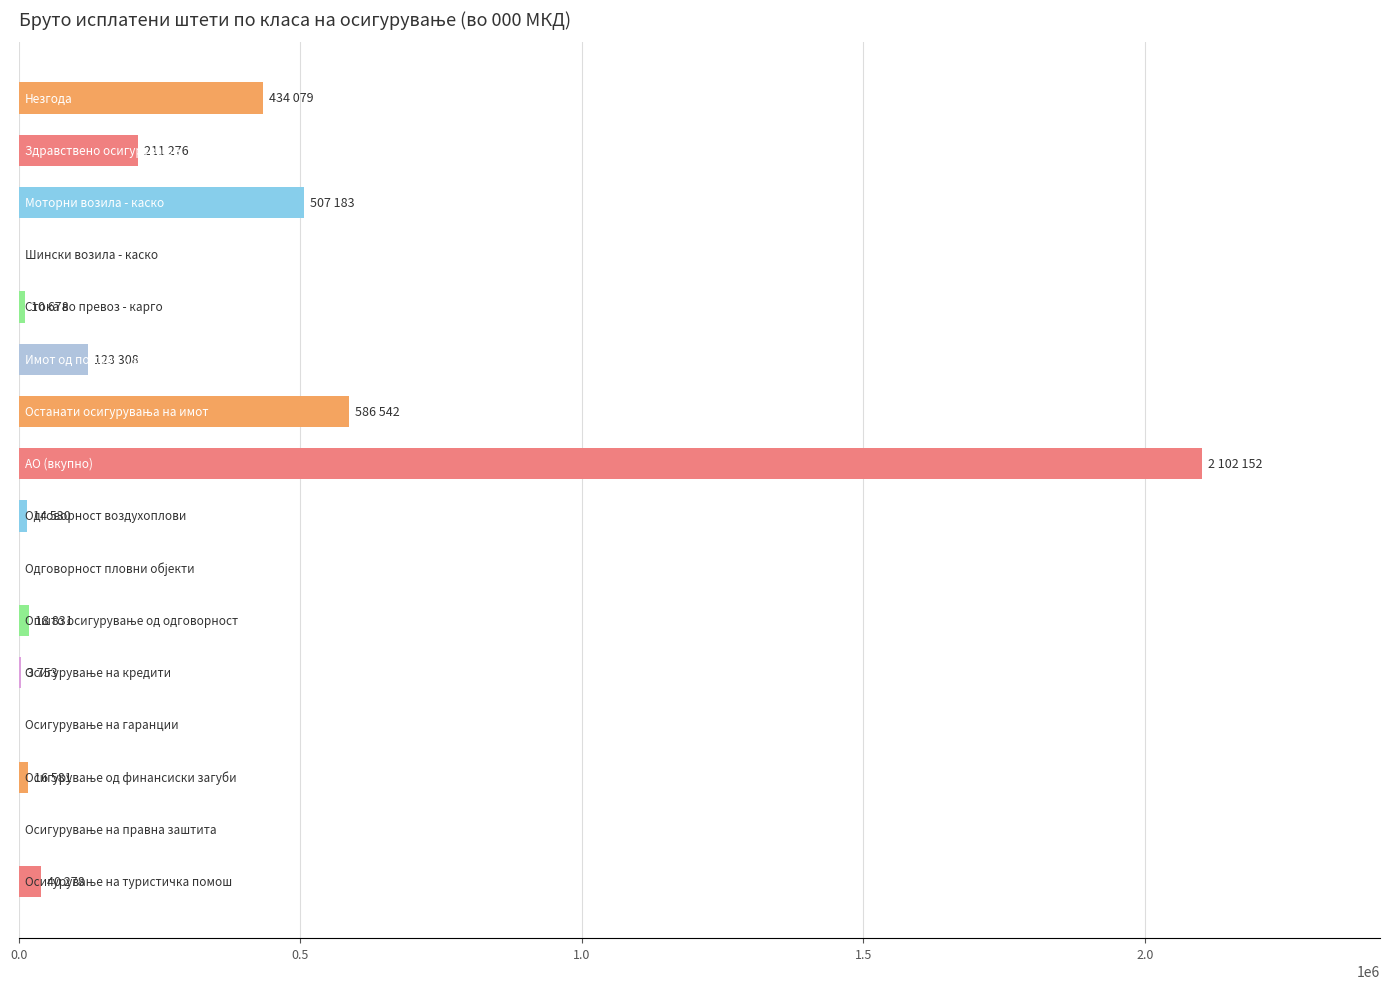

How many categories are shown in the chart?

16